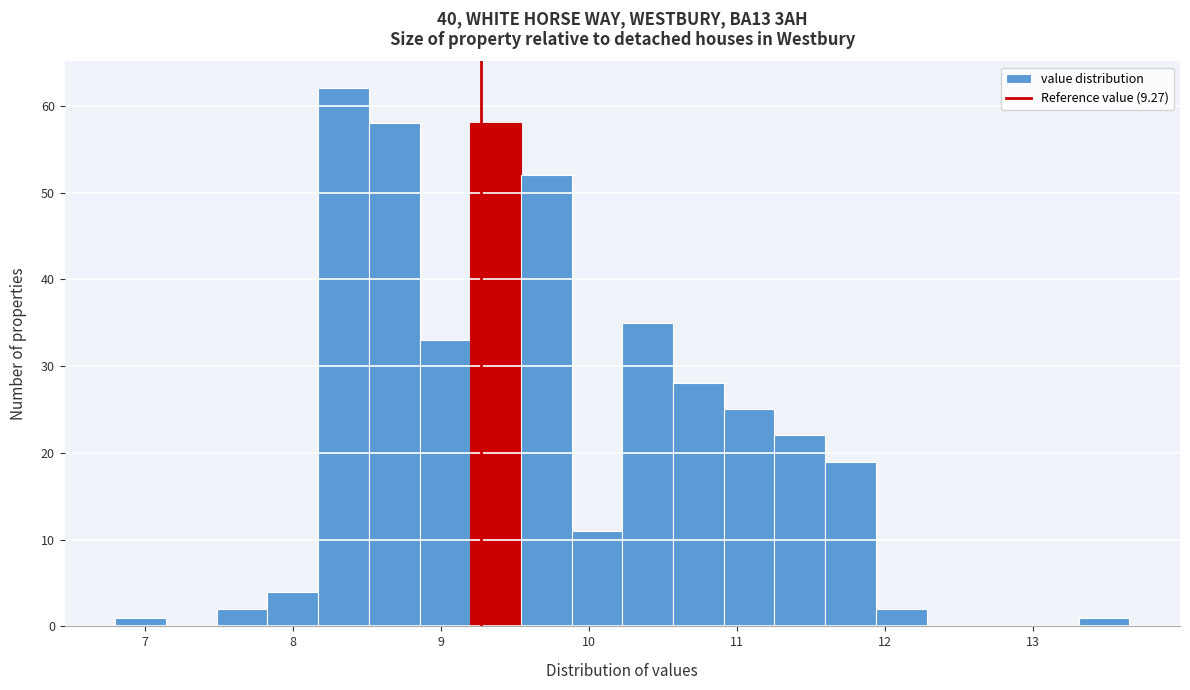

Read against the x-axis, roughly where is the centre of the tallest bar?

8.3